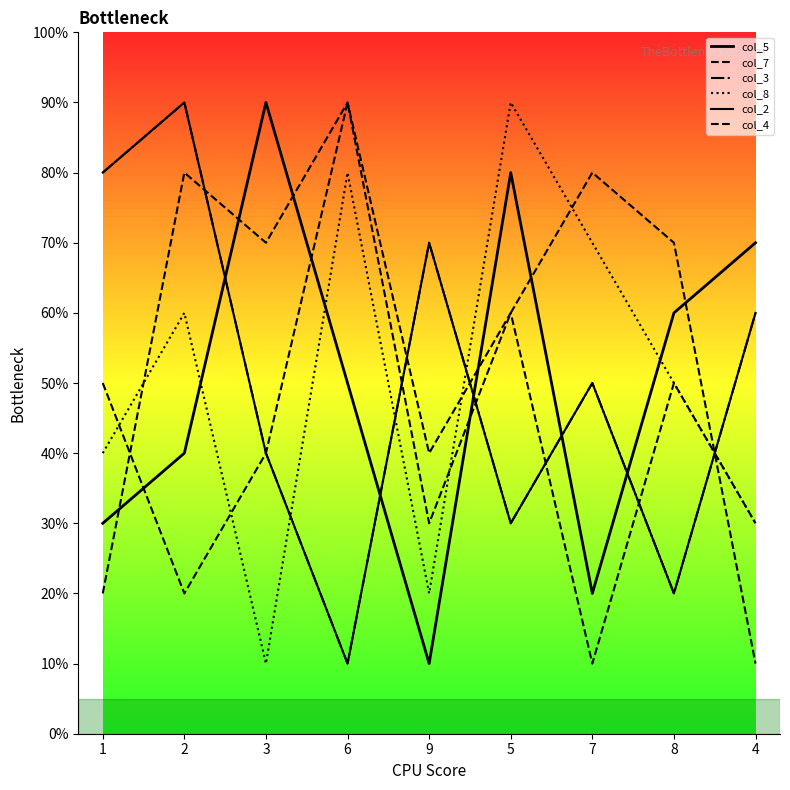

After their last crossing, which series has the higher values: col_5 or col_8?

col_5